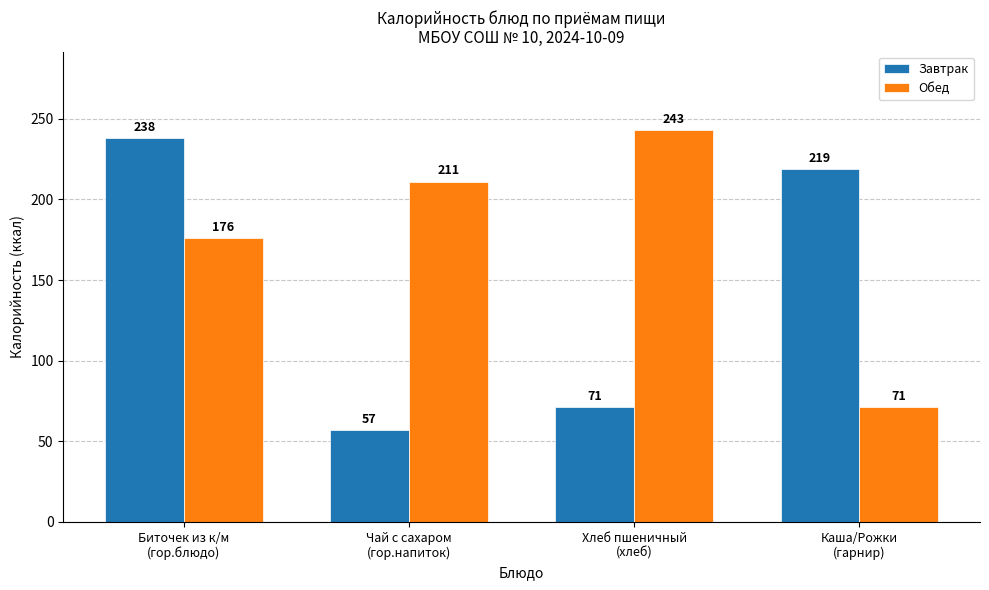

Which category has the highest value across all series?

Хлеб пшеничный
(хлеб)